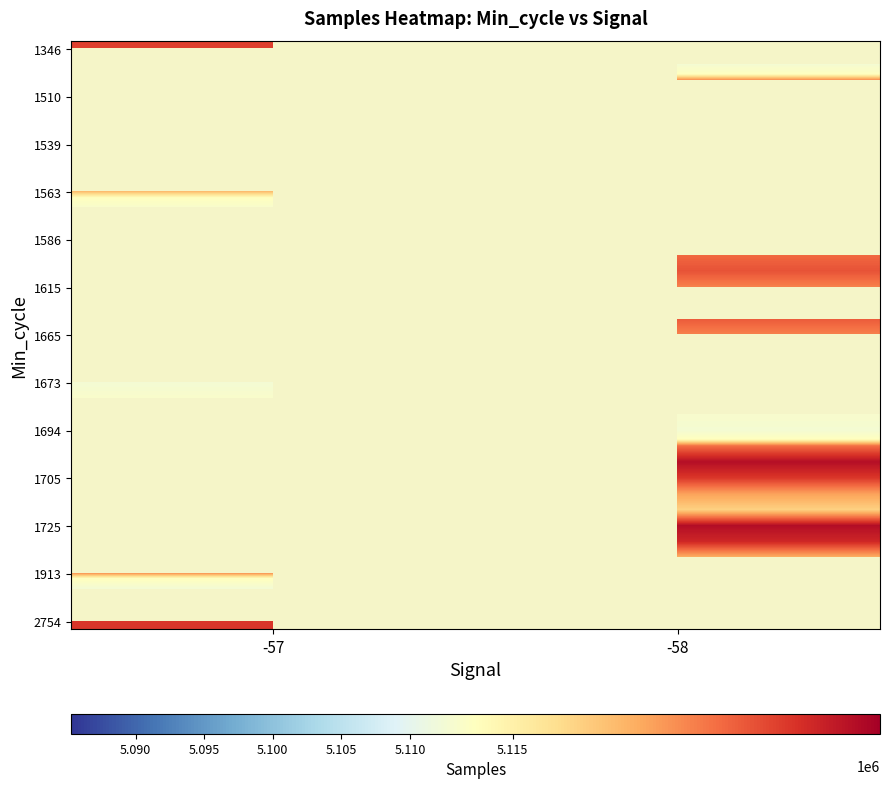

The 1725 series shows 5117057.0 at -58. True or false?

True